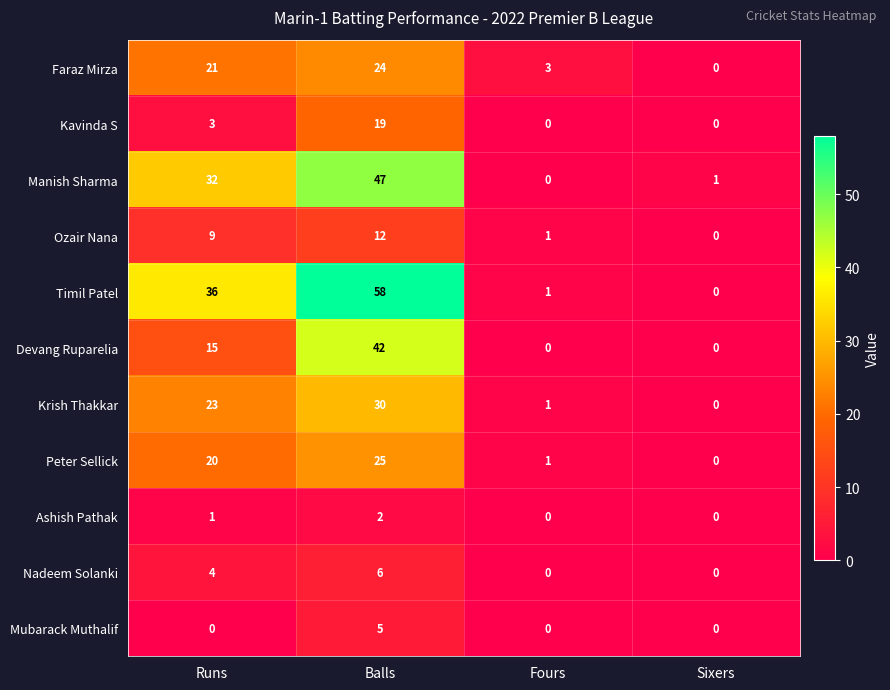

Is it true that Mubarack Muthalif equals 0 at Runs?

True